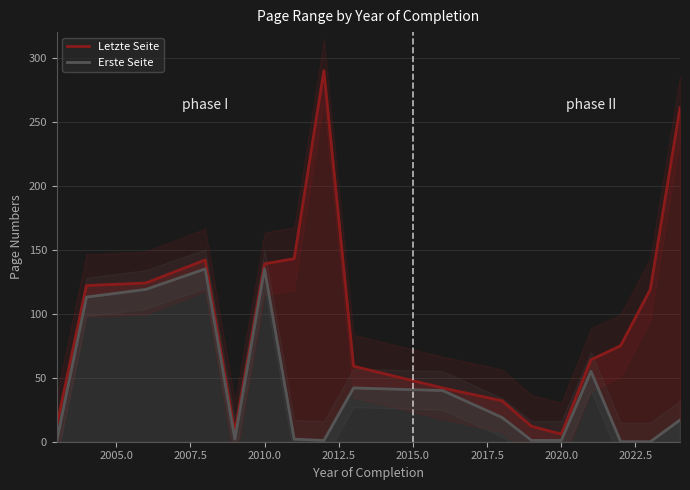

How many lines are shown in the chart?

2